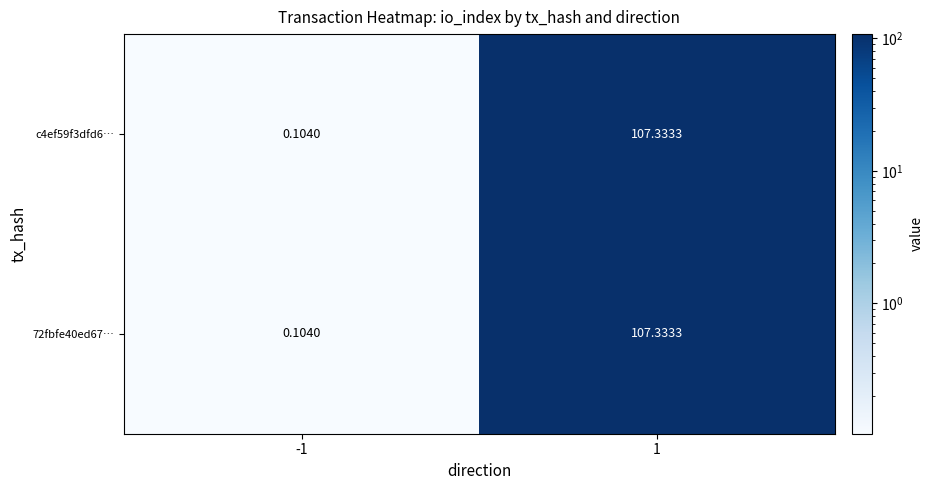

Reading right to left, transcribe all the data shown in this chart.

c4ef59f3dfd6…: 1=107.3	-1=0.1
72fbfe40ed67…: 1=107.3	-1=0.1